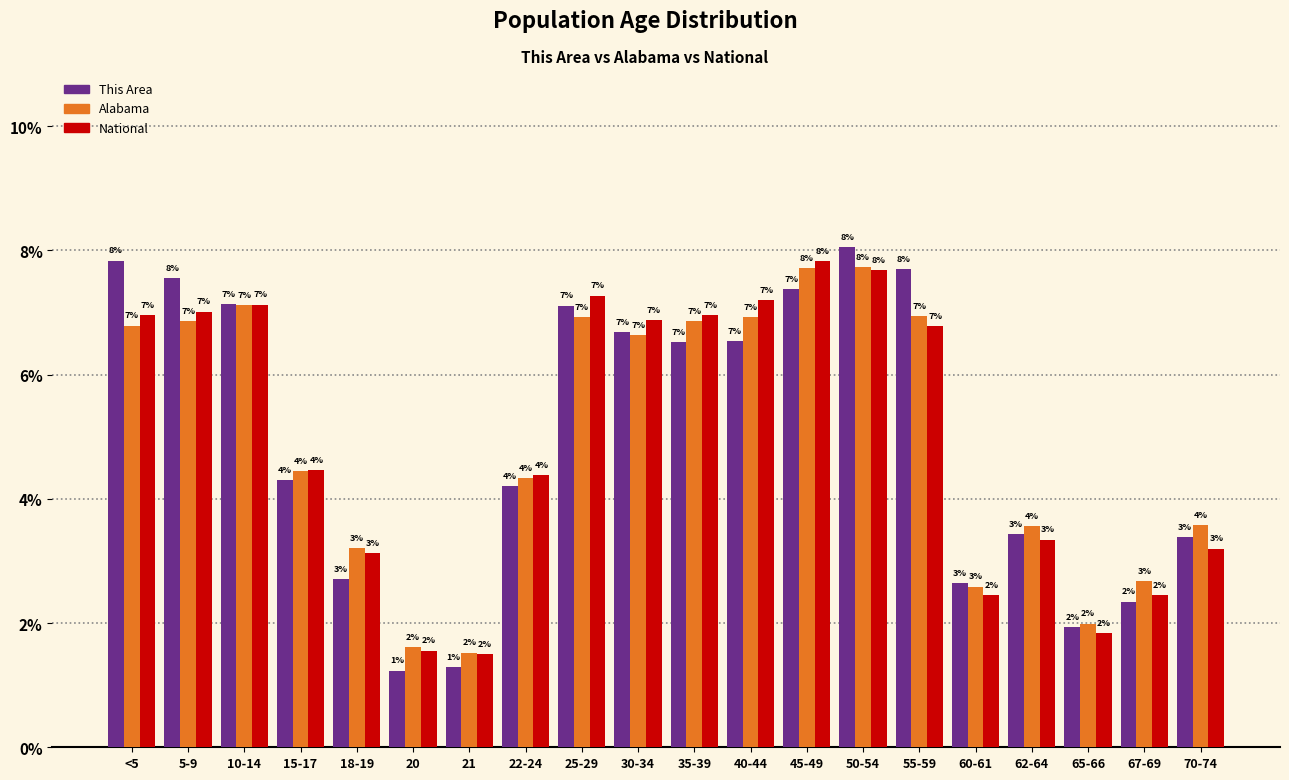

The value of National at 25-29 is 7.3. True or false?

True